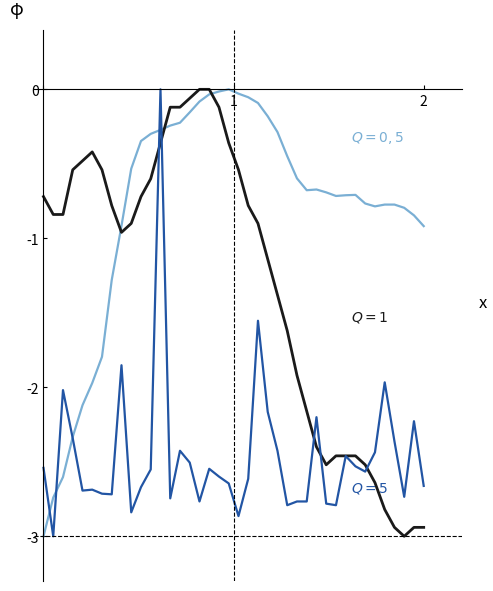

What is the smallest value displayed?

-3.0